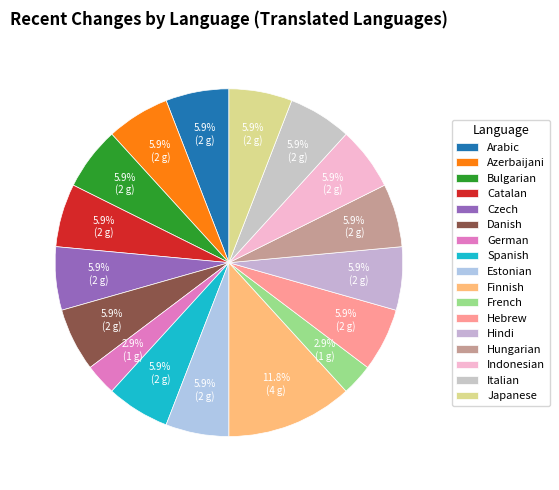

Does Hungarian represent more than half of the total?

No